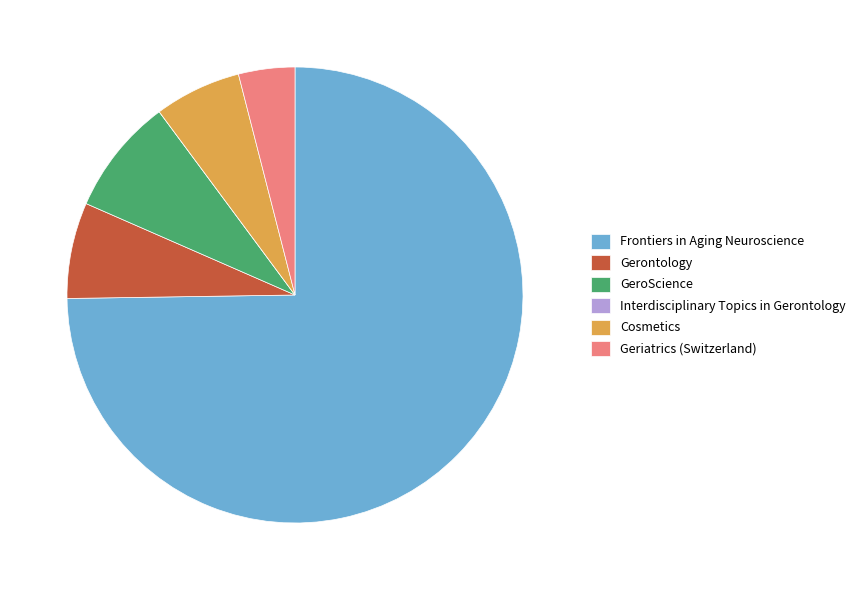

Approximately how many times larger is the value at GeroScience compared to Geriatrics (Switzerland)?

2.1